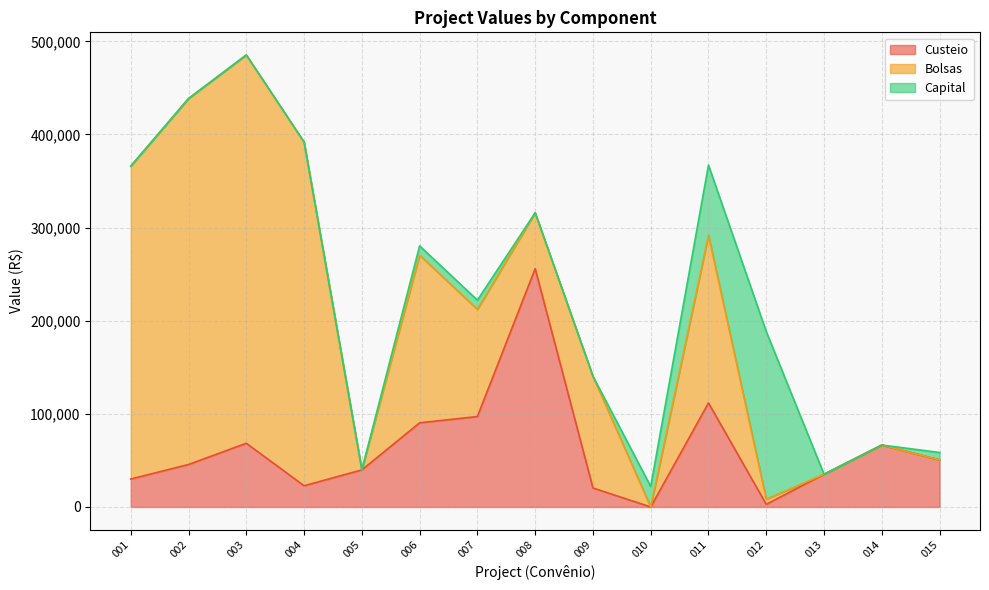

The Custeio series shows 0.0 at 010. True or false?

True